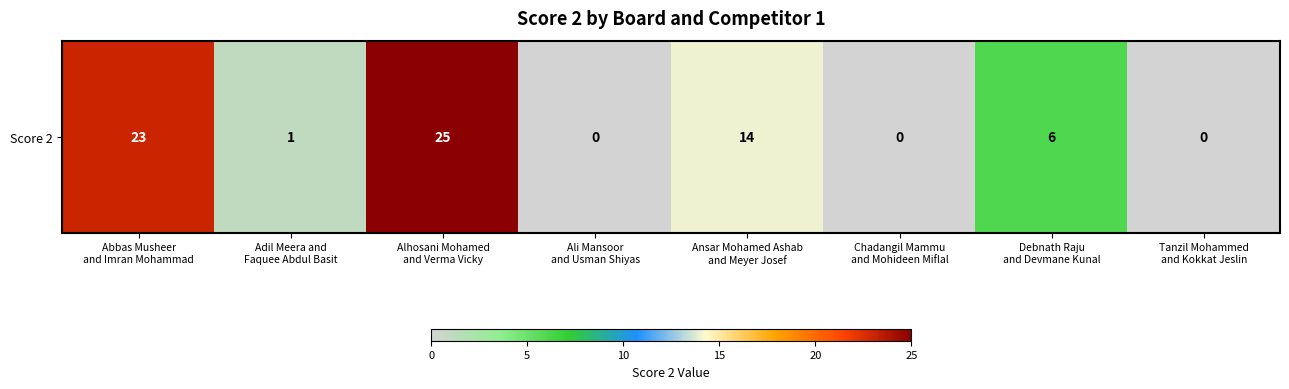

At which label is the value closest to 12?

Ansar Mohamed Ashab
and Meyer Josef